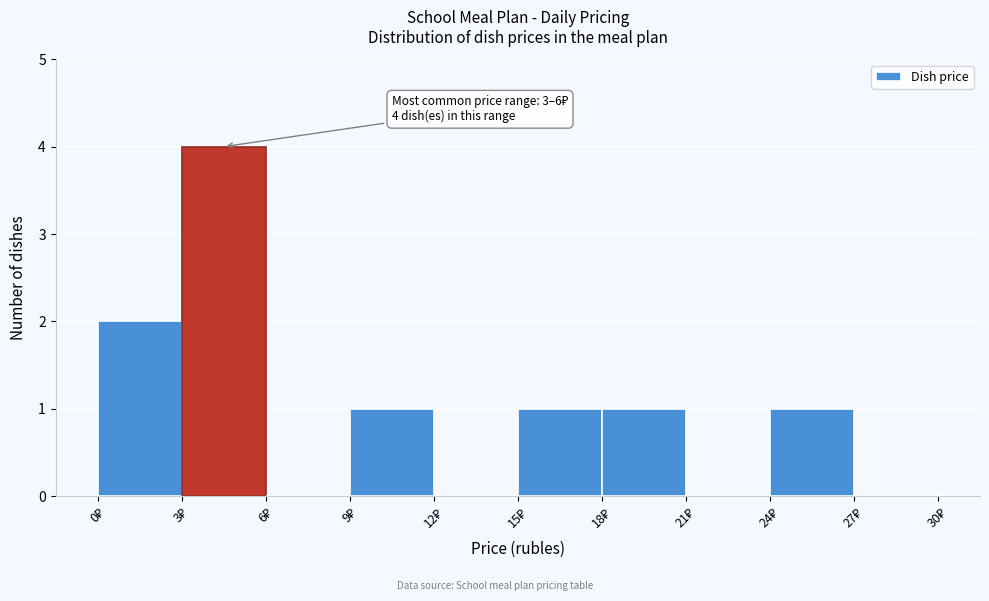

Over which range of the x-axis is the bar tallest?

3 to 6